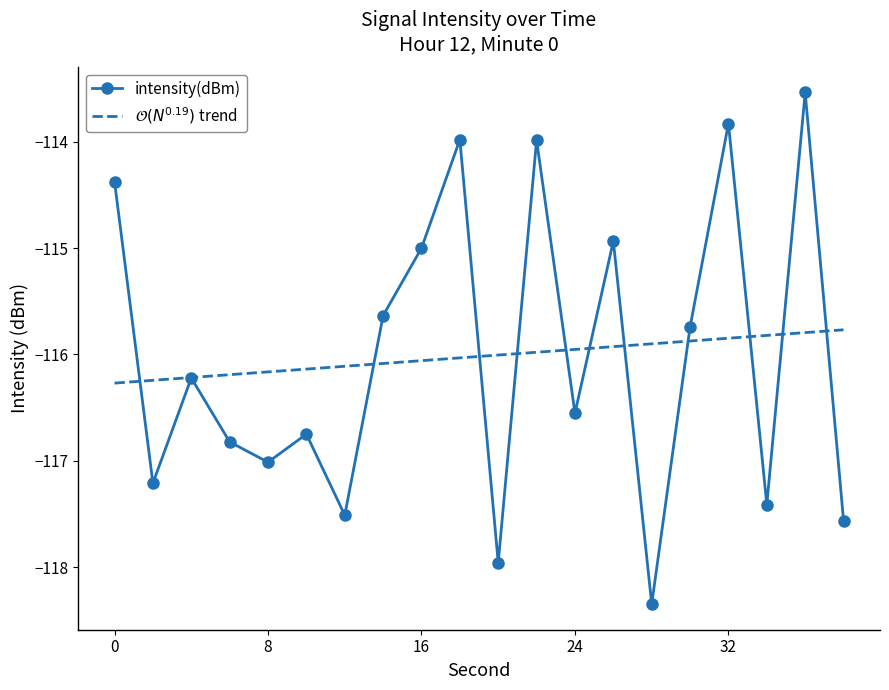

At which category does the chart reach its peak across all series?

36